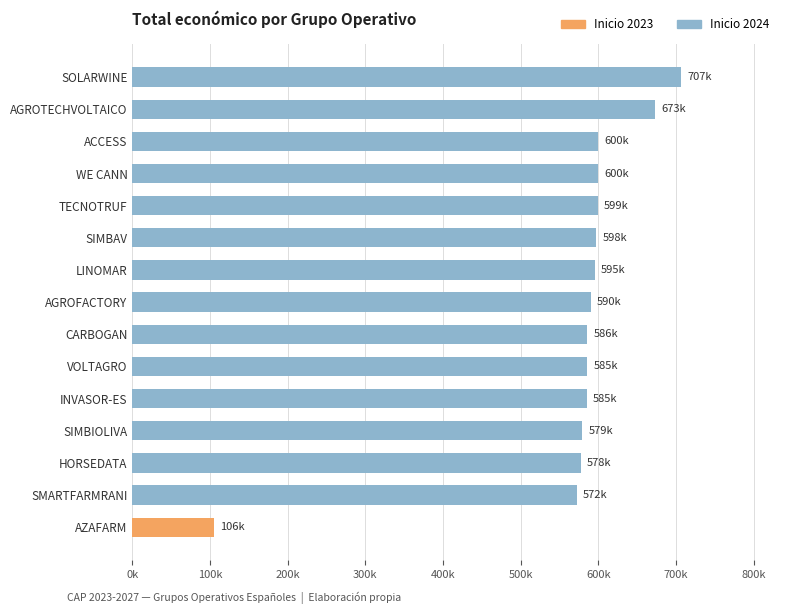

What is the sum of the values at LINOMAR and ACCESS?

1194952